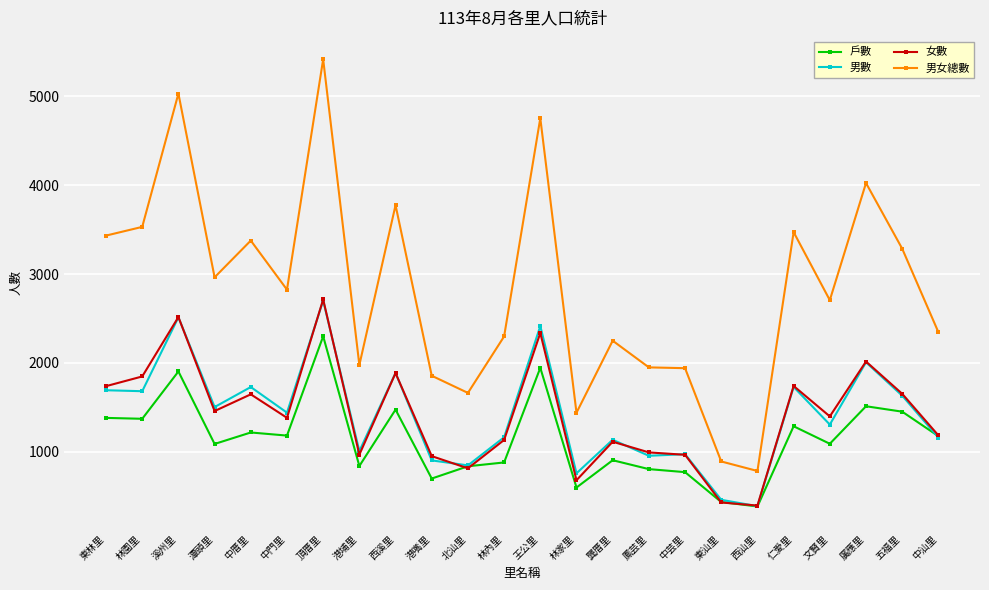

What is the label of the 10th point from the right?

龔厝里